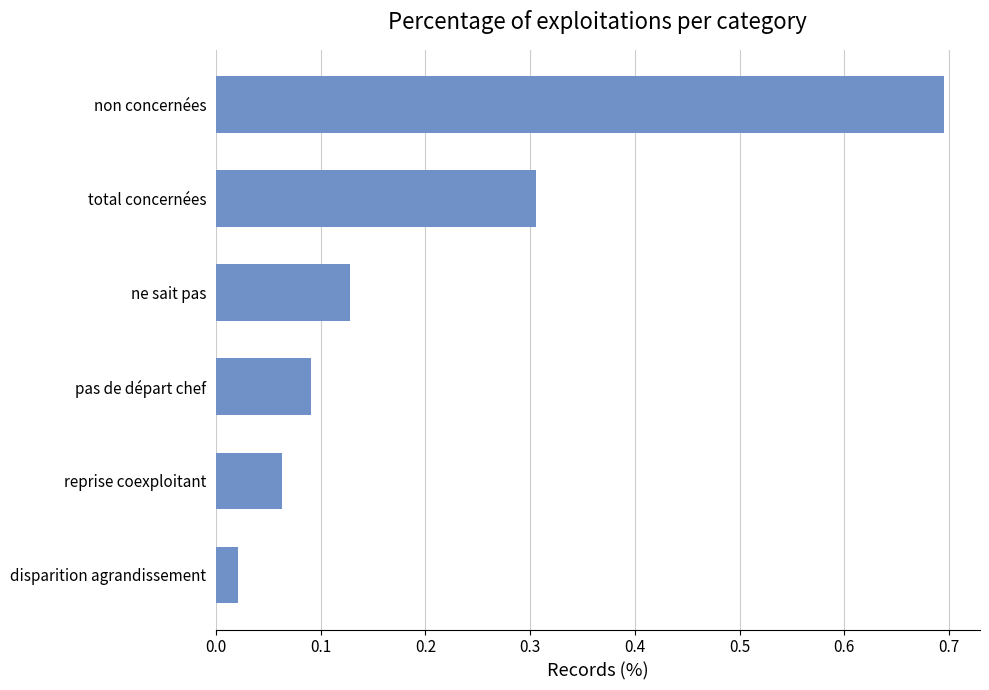

List the labels in order of value, smallest first.

disparition agrandissement, reprise coexploitant, pas de départ chef, ne sait pas, total concernées, non concernées